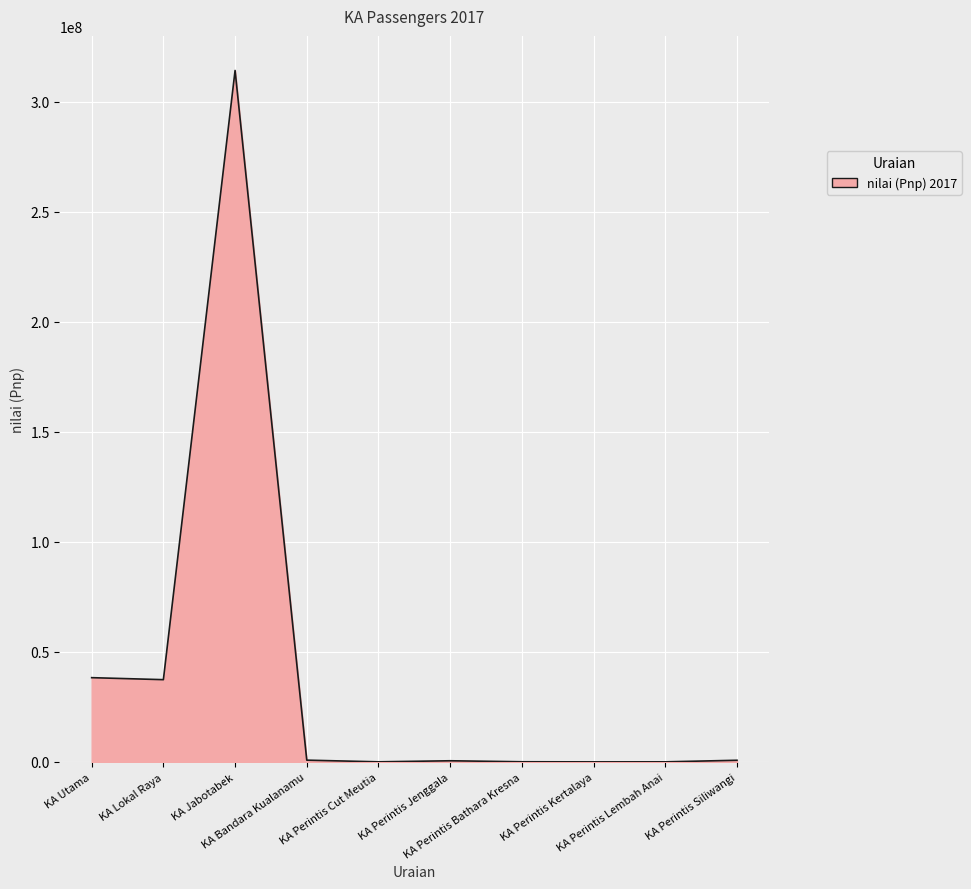

Where is the data nearest to the value 157175425?

KA Utama